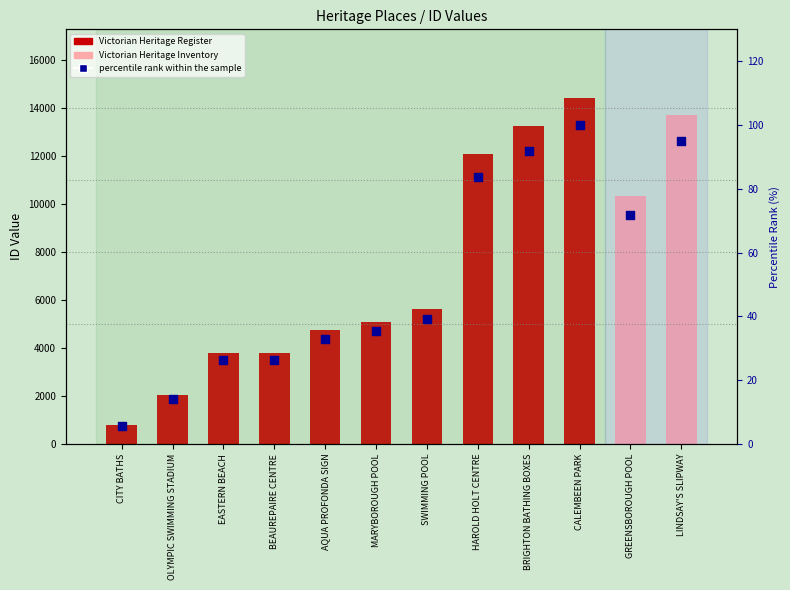

Between LINDSAY'S SLIPWAY and MARYBOROUGH POOL, which is larger?

LINDSAY'S SLIPWAY